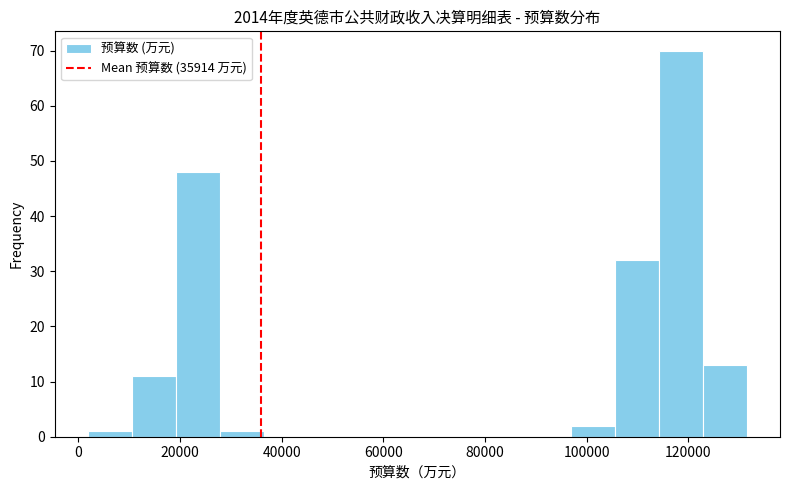

What is the height of the bar covering 106000 to 114000 on the x-axis? Neither the bar edges nor the heights are printed on the chart, so give them approximately, as read against the axes.

32